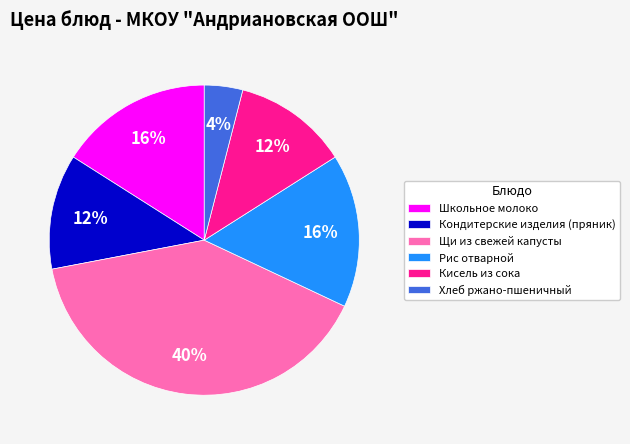

To the nearest percent, what is the difference between the Школьное молоко and Кисель из сока slice percentages?

4%